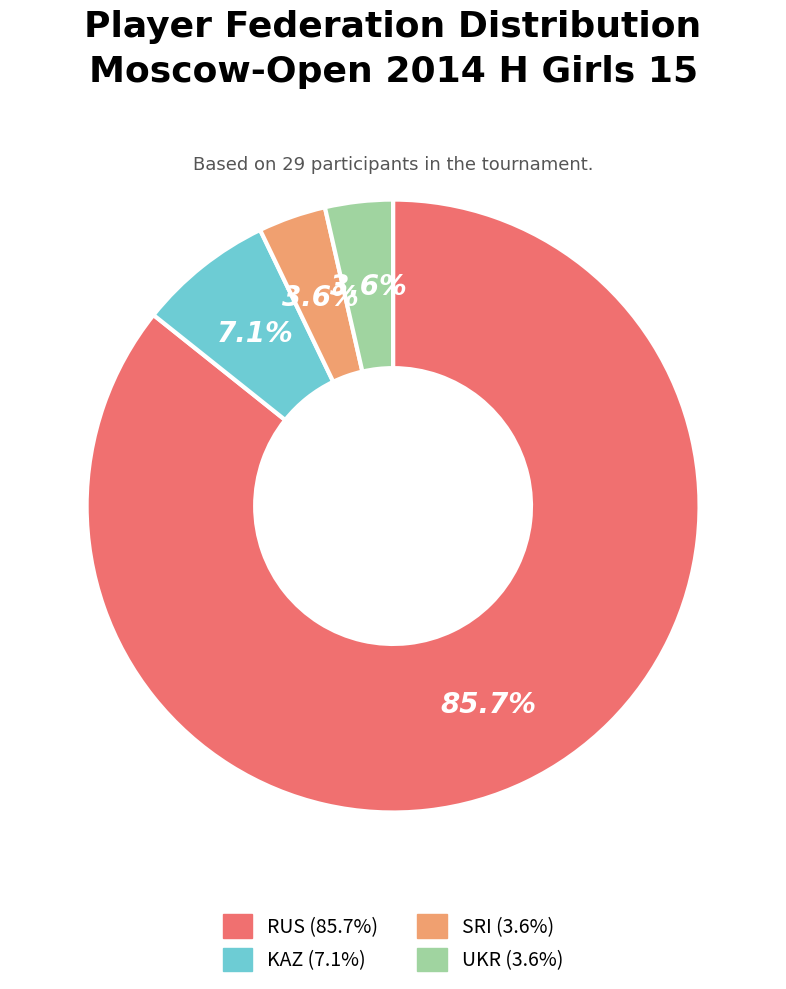

Approximately how many times larger is the value at UKR compared to KAZ?

0.5